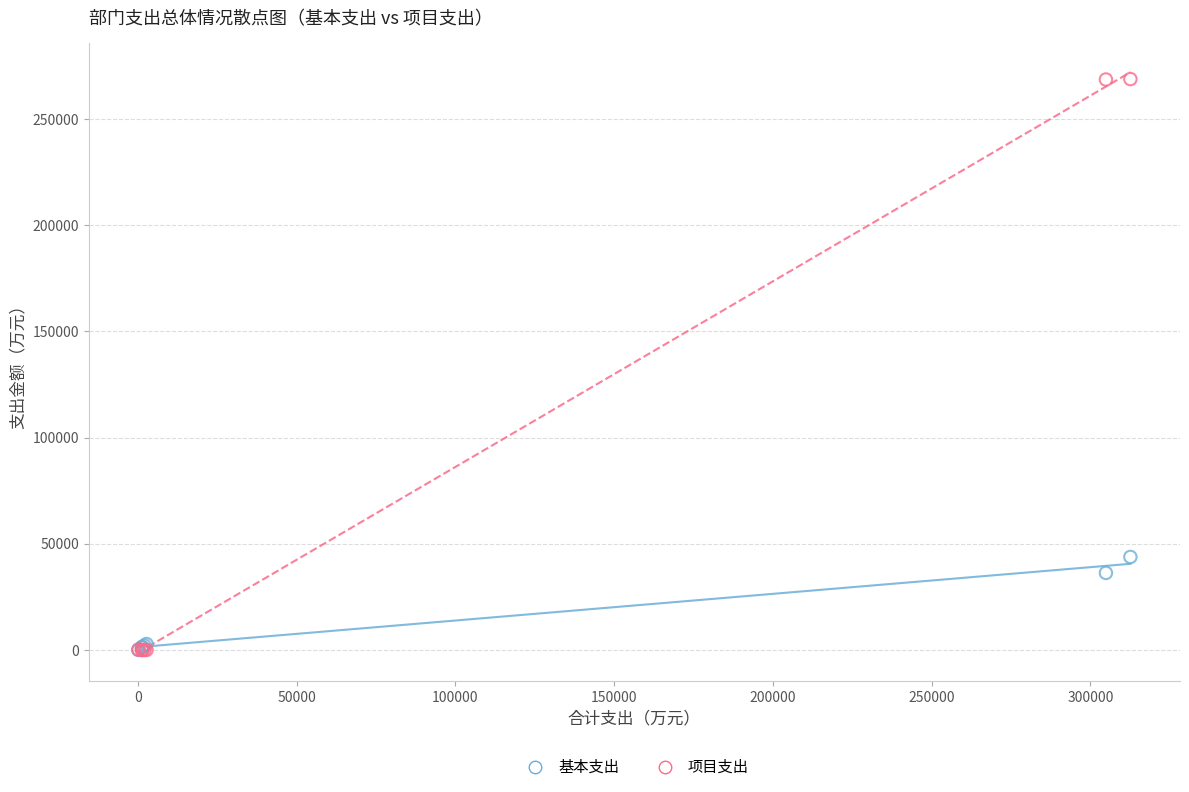

Which series contains the highest Y value?

项目支出